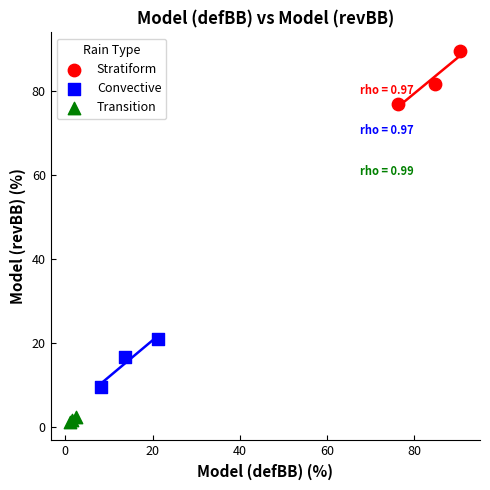

Which series reaches the maximum Y coordinate?

Stratiform